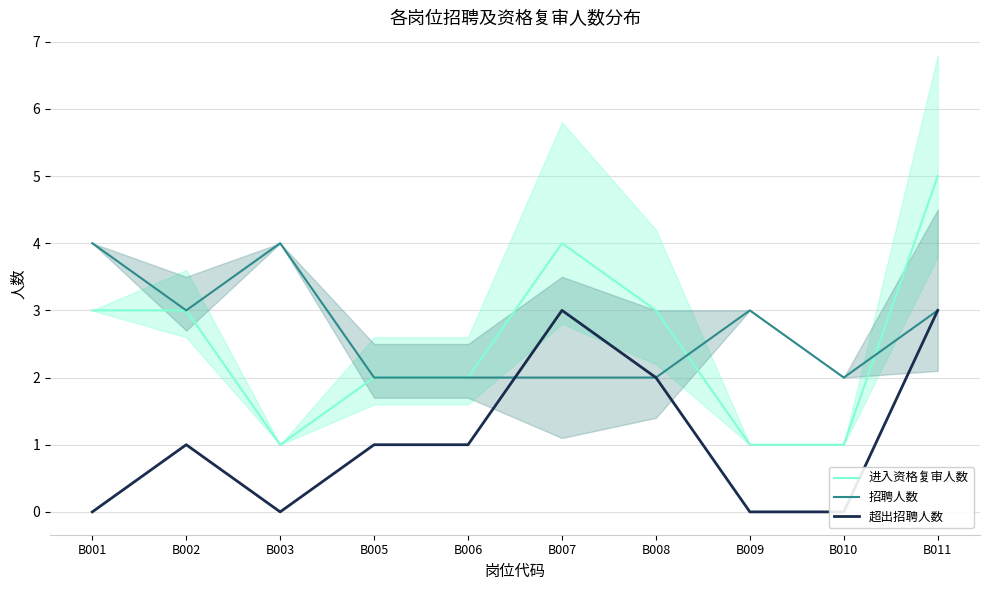

What is the total value across all series at B003?

5